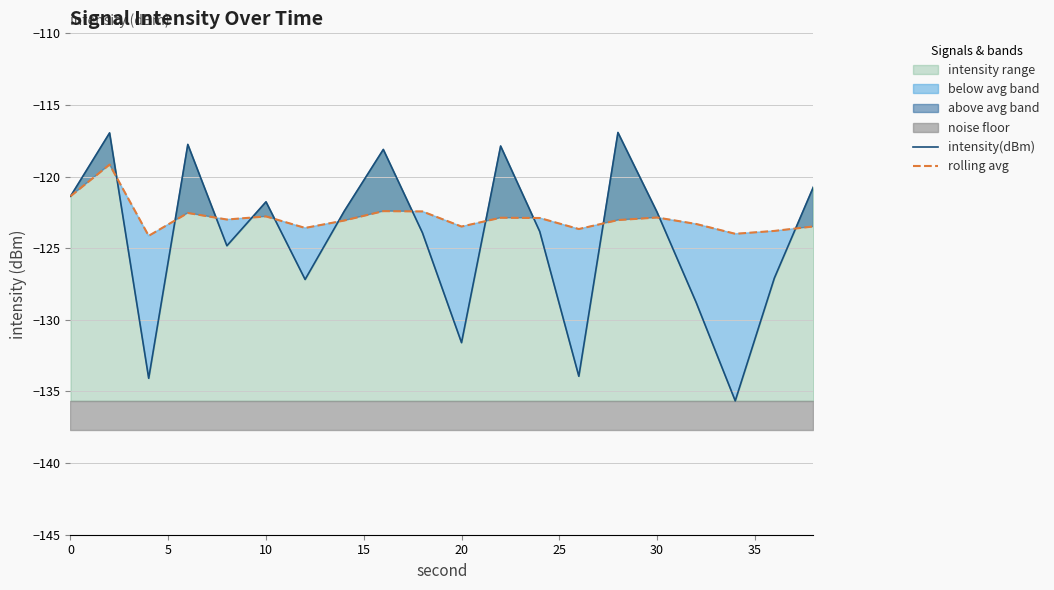

What is the maximum value for rolling avg?

-119.2